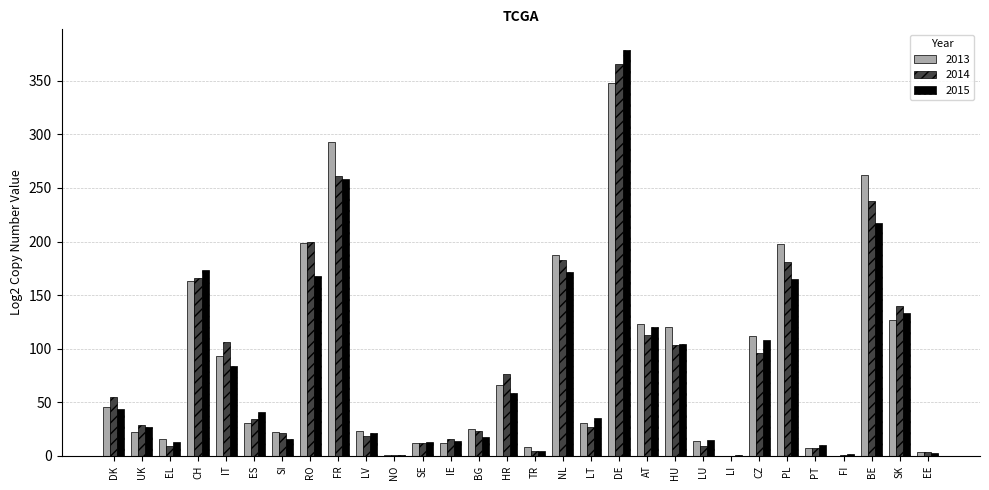

How many groups of bars are there?

30